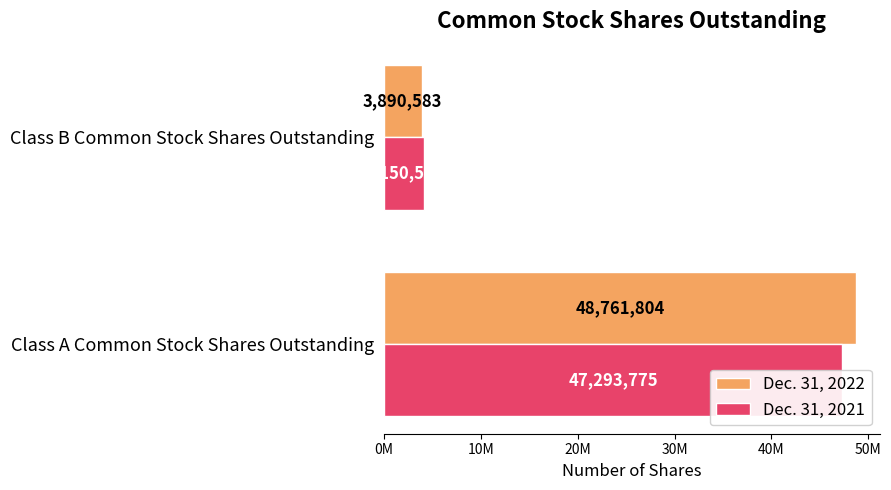

What is the minimum value shown in the chart?

3890583